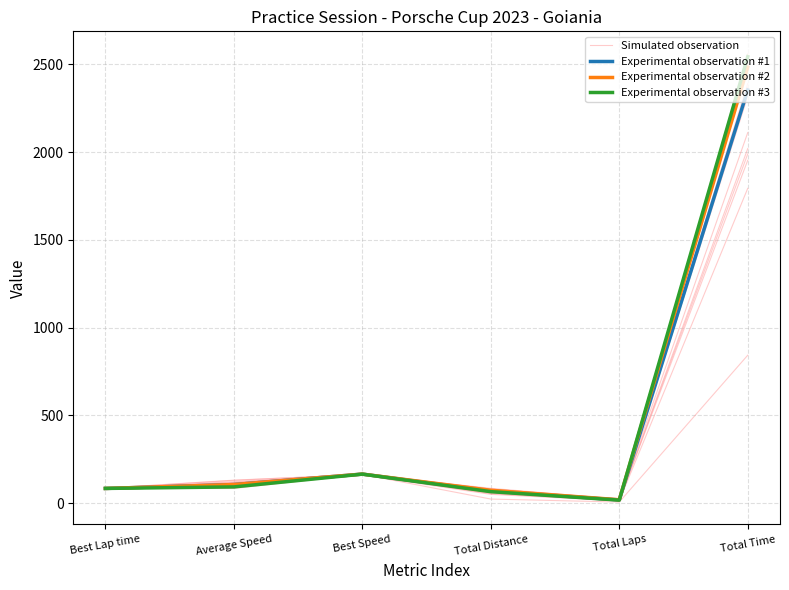

Rank the series at Total Laps from lowest to highest value.

Experimental observation #3, Experimental observation #1, Experimental observation #2, Simulated observation